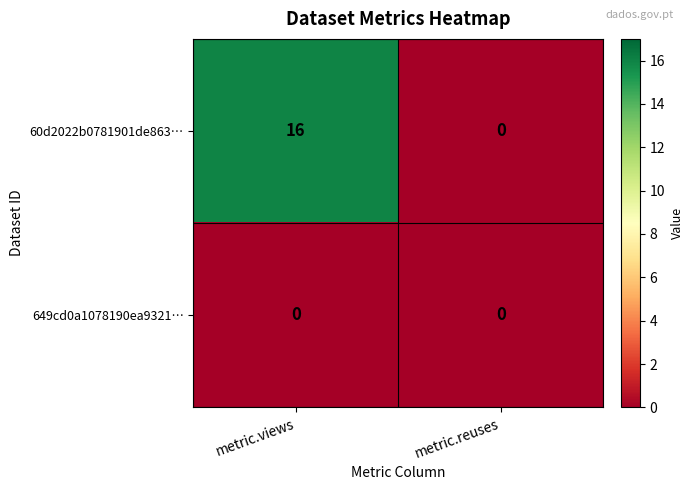

Reading right to left, transcribe all the data shown in this chart.

60d2022b0781901de863…: 0	16
649cd0a1078190ea9321…: 0	0